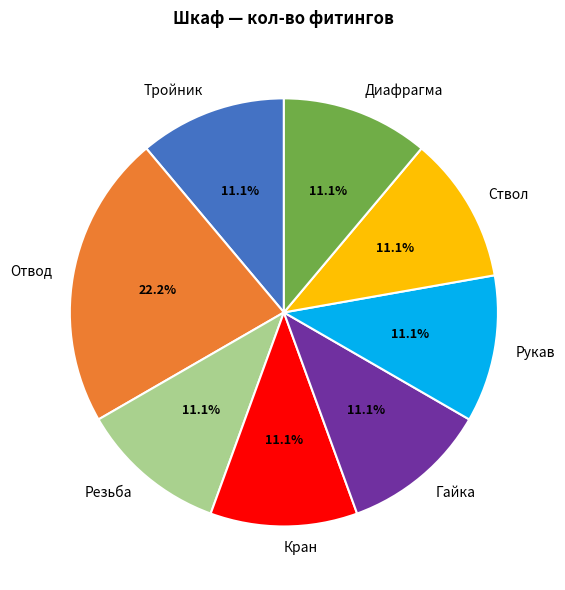

To the nearest percent, what is the difference between the largest and smallest slice percentages?

11%